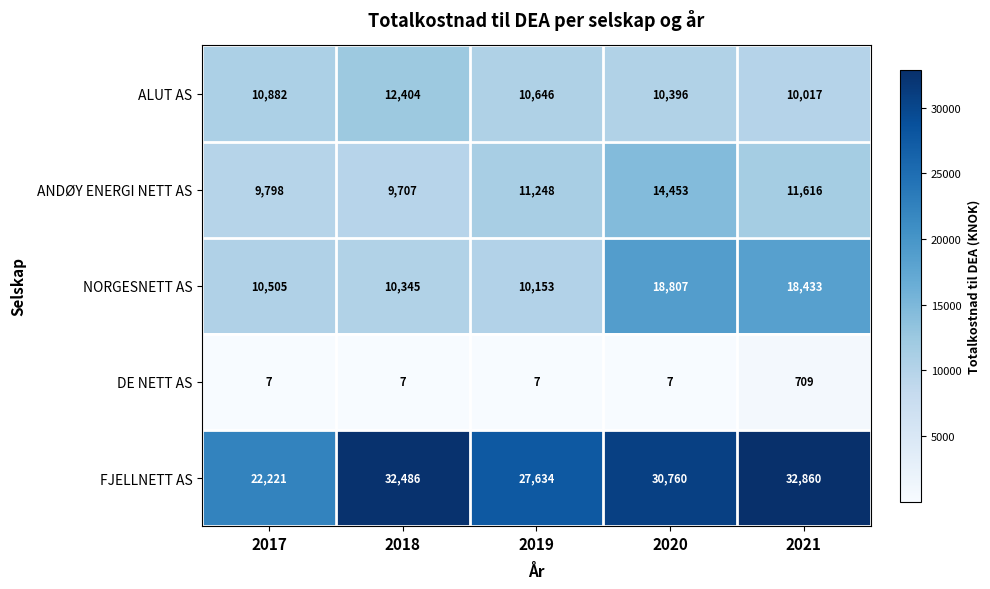

List the series in order of their peak value, lowest first.

DE NETT AS, ALUT AS, ANDØY ENERGI NETT AS, NORGESNETT AS, FJELLNETT AS